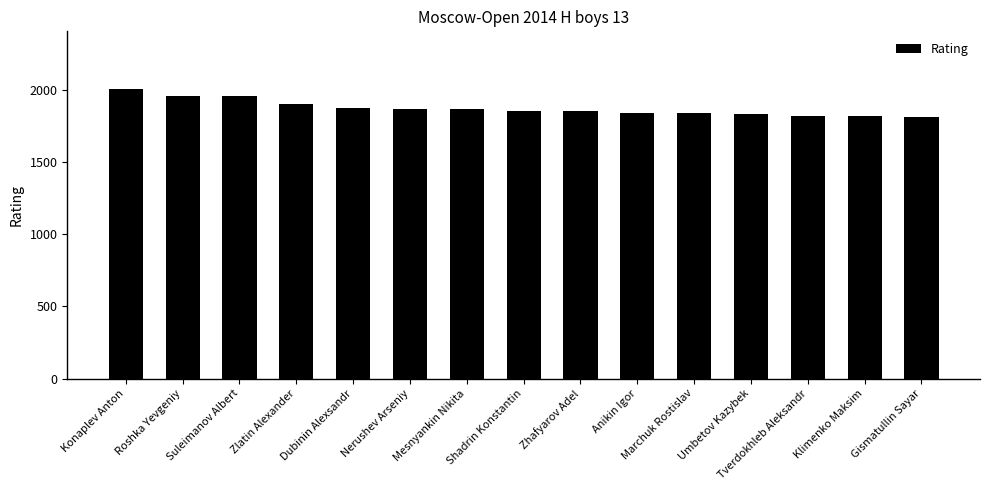

The value at Umbetov Kazybek is 3165. True or false?

False